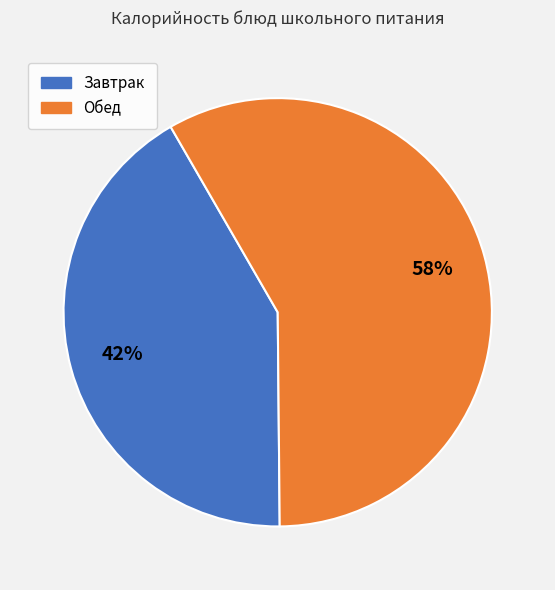

To the nearest percent, what is the average slice percentage?

50%